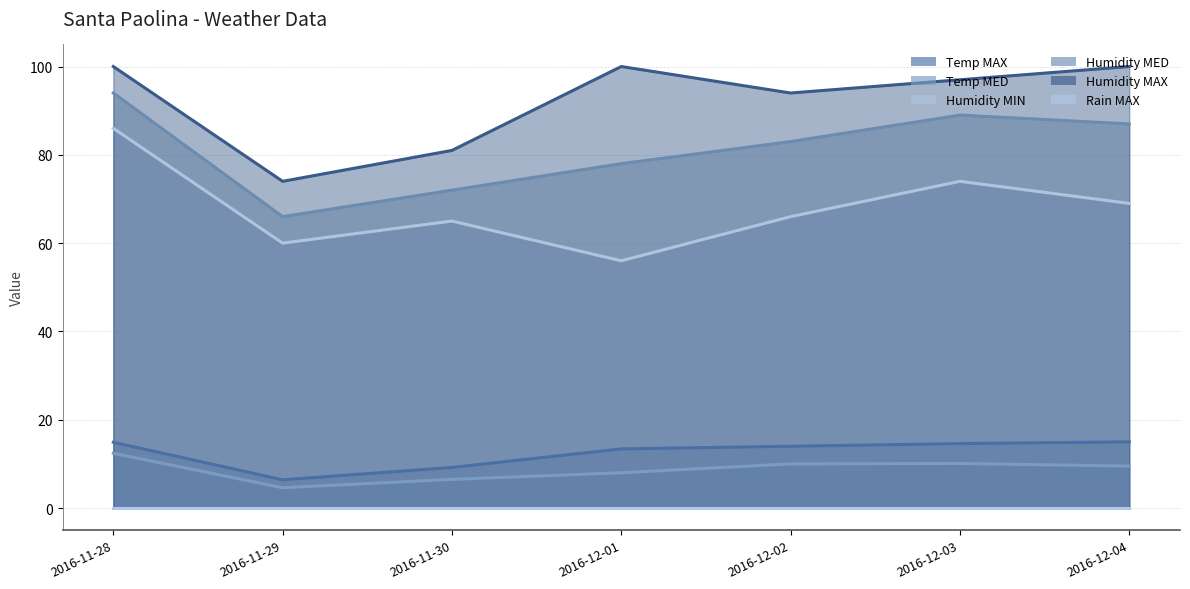

True or false: Temp MED and Temp MAX cross at least once.

False